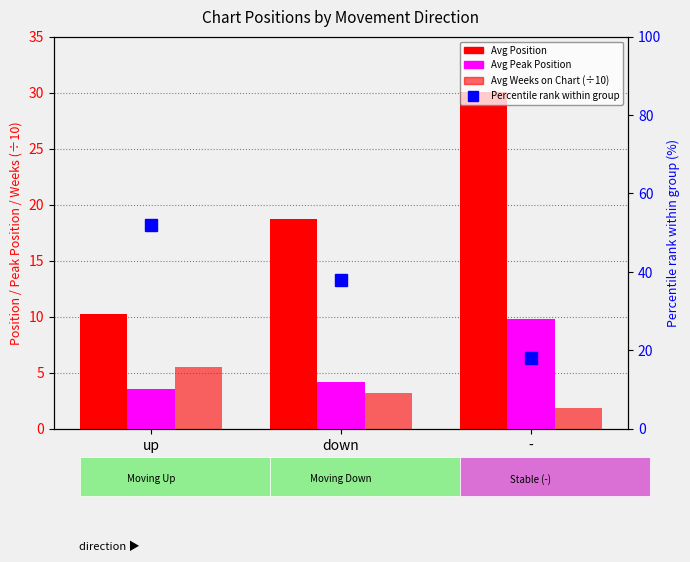

Reading right to left, extract all data points from this chart.

Avg Position: -=30.1	down=18.7	up=10.2
Avg Peak Position: -=9.8	down=4.2	up=3.5
Avg Weeks on Chart (÷10): -=1.9	down=3.2	up=5.5
Percentile rank: -=18.0	down=38.0	up=52.0